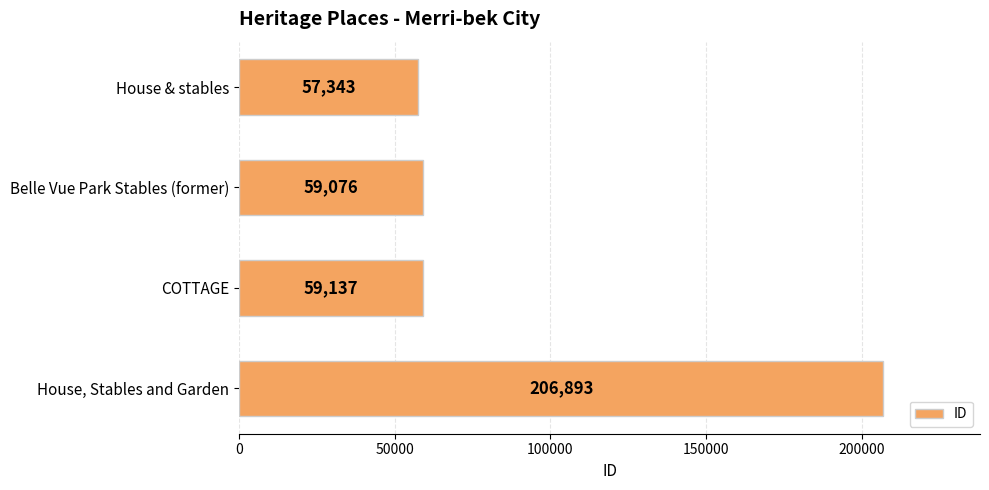

What is the smallest value displayed?

57343